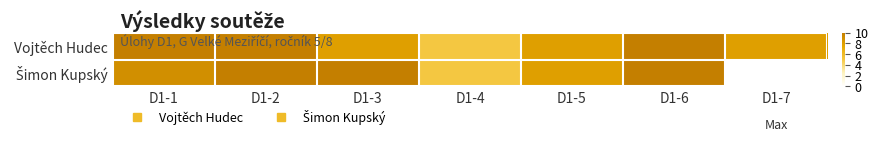

Which series has the largest range (max minus min)?

Šimon Kupský